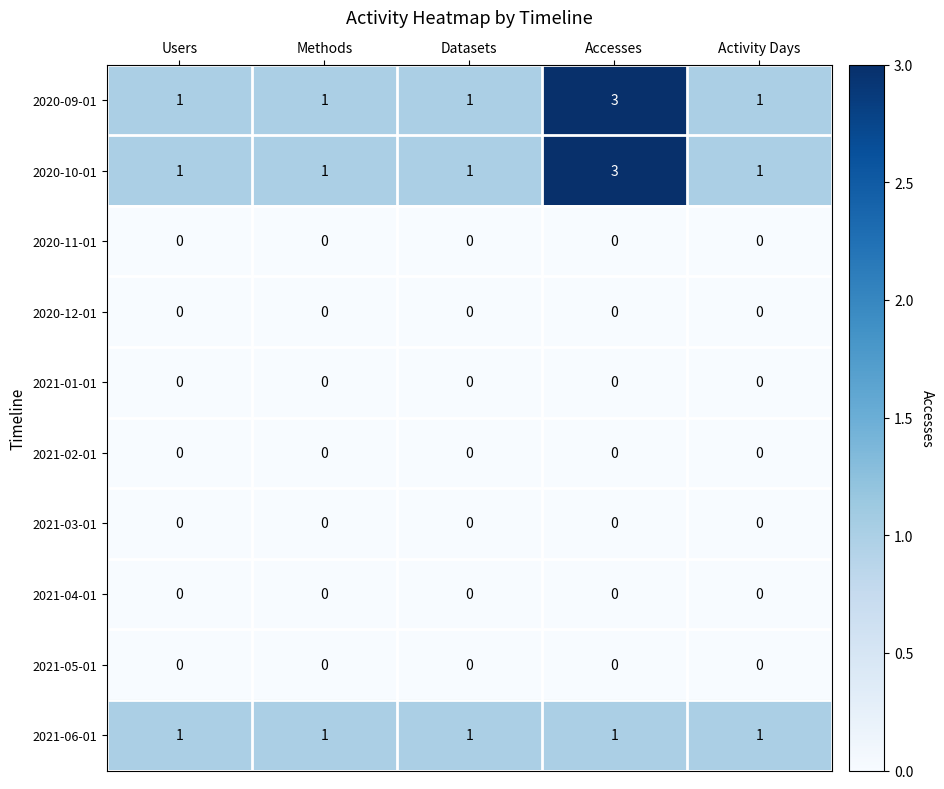

What is the spread (max minus min) of values at Activity Days?

1